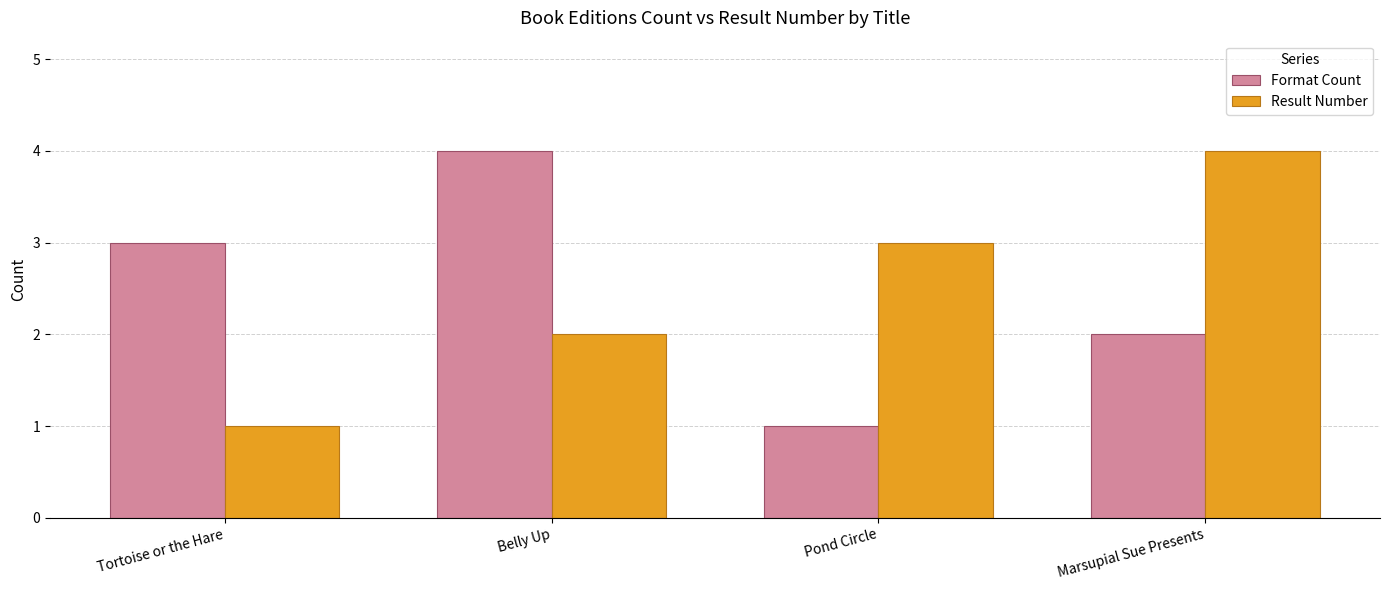

List the labels in order of Format Count value, largest first.

Belly Up, Tortoise or the Hare, Marsupial Sue Presents, Pond Circle